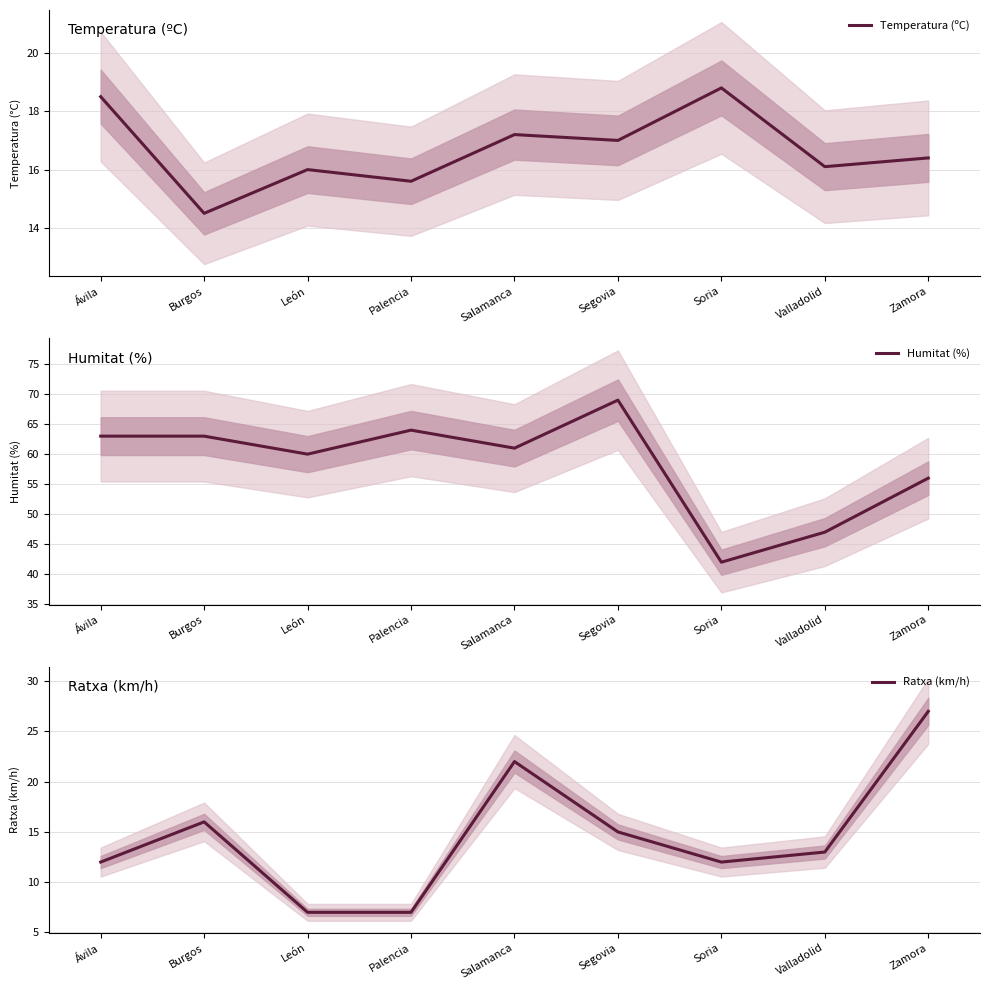

True or false: Temperatura (ºC) has a value of 18.5 at Ávila.

True